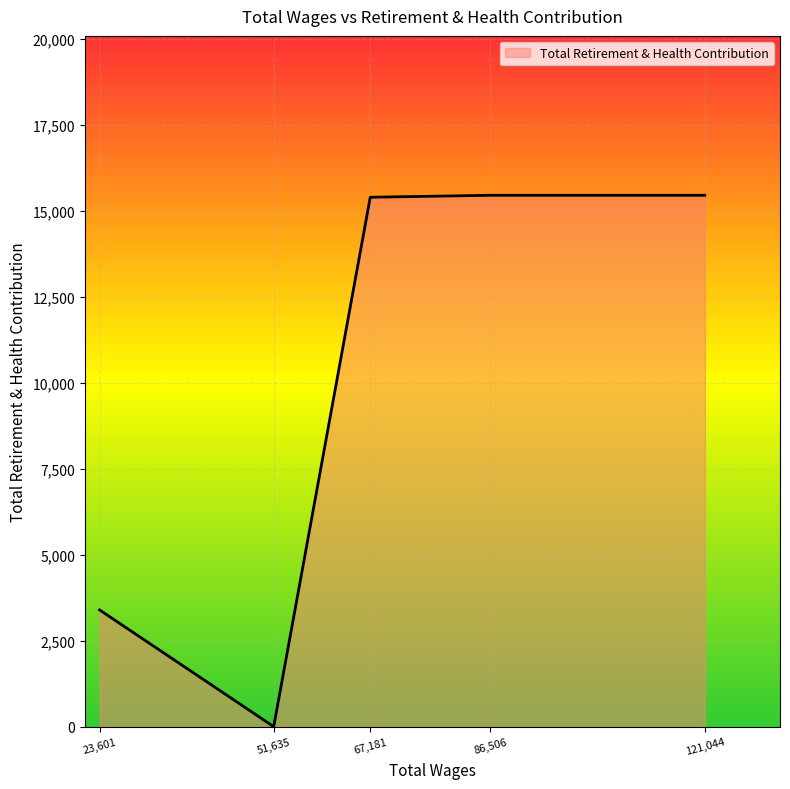

What is the difference between the second highest and second lowest values?

12056